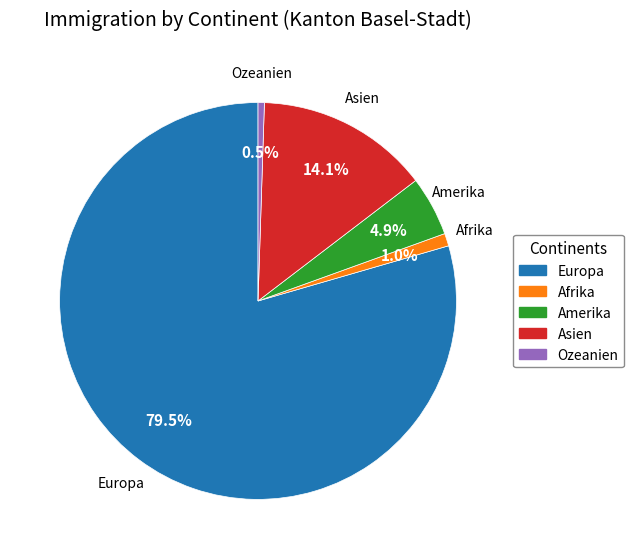

To the nearest percent, what is the difference between the largest and smallest slice percentages?

79%